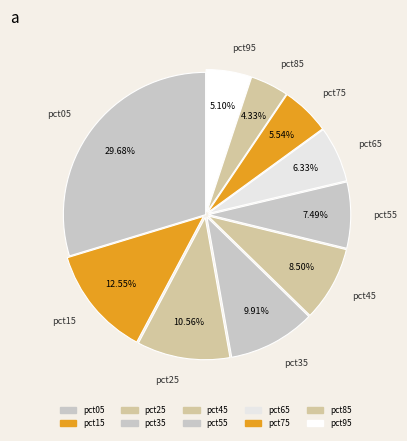

Which slice is the smallest?

pct85